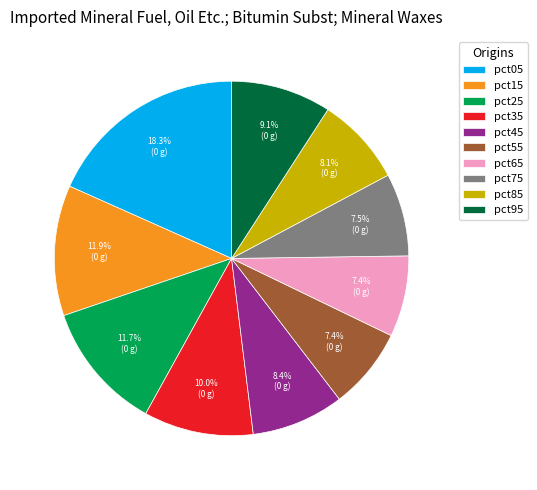

Is pct25 the majority of the pie?

No